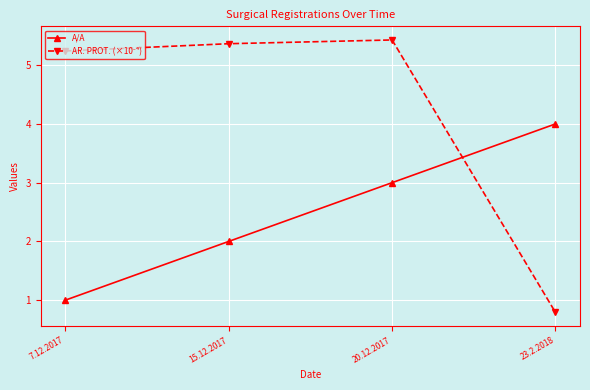

Which label corresponds to the smallest value in the chart?

23.2.2018